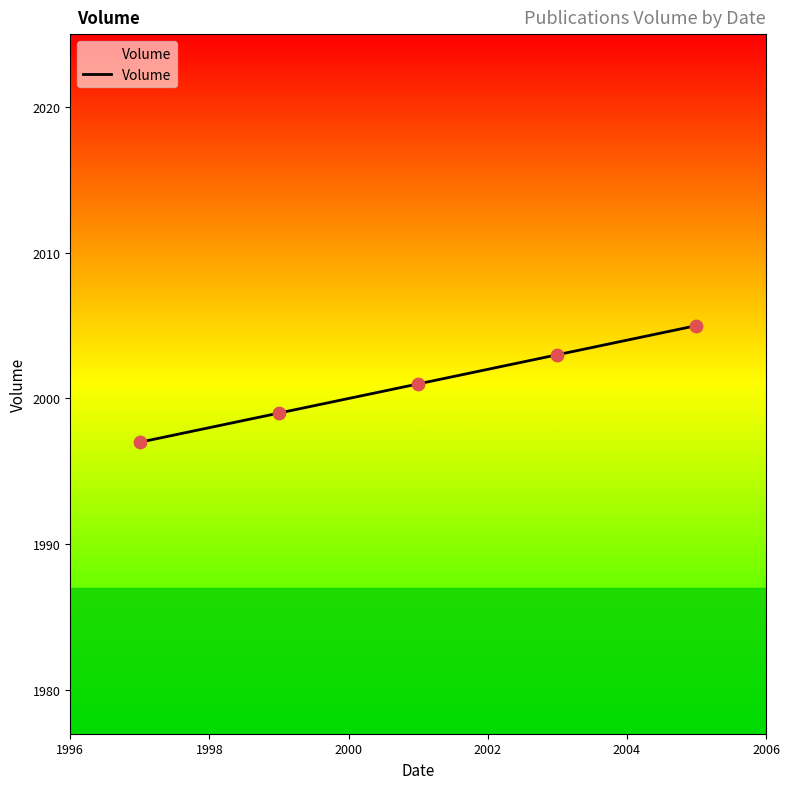

What is the maximum value shown in the chart?

2005